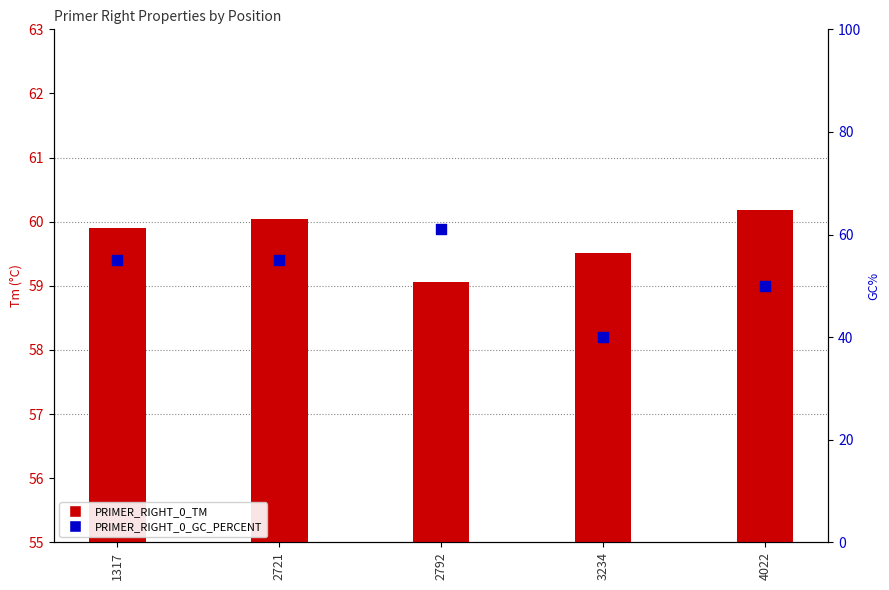

Which series has the largest total across all categories?

PRIMER_RIGHT_0_TM